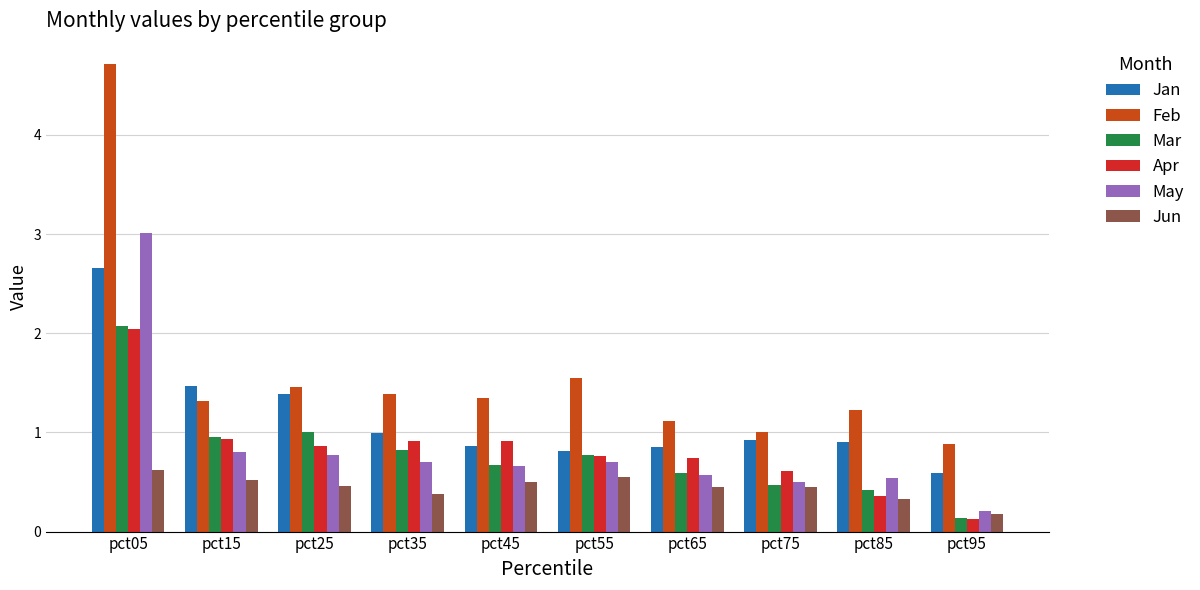

Read the May value at pct05.

3.0